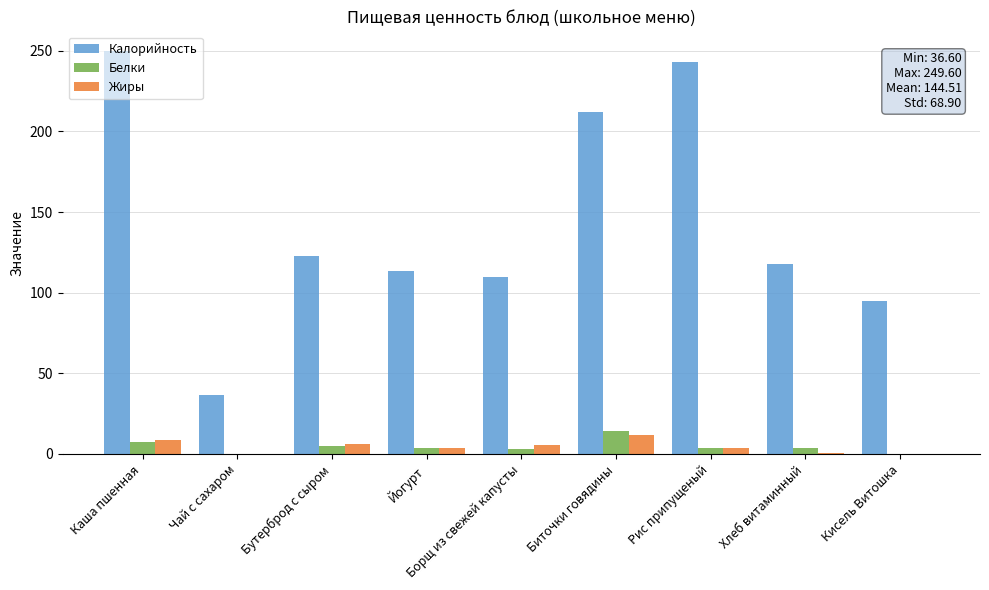

What is the total value across all series at Бутерброд с сыром?

134.1